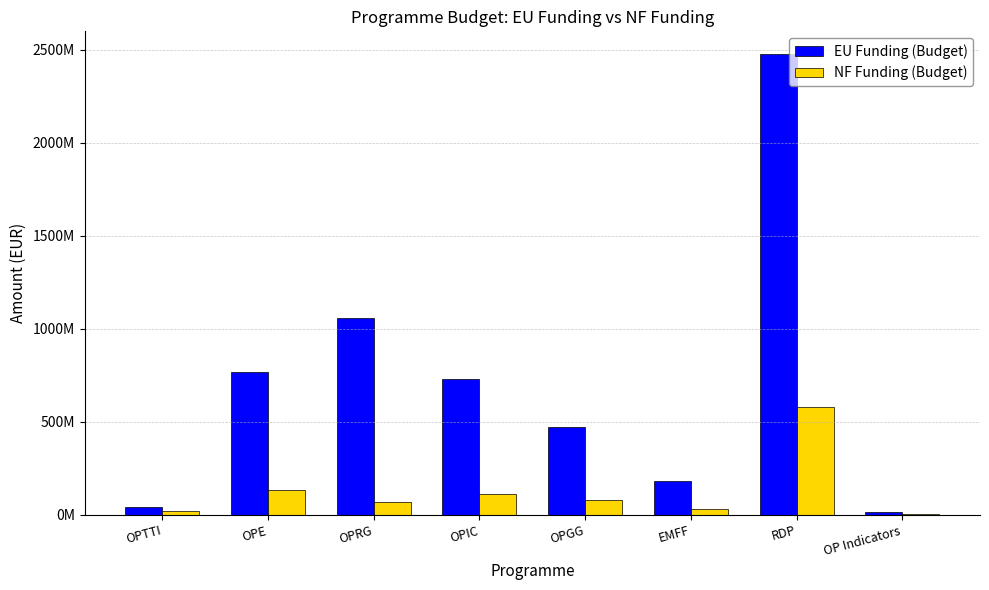

At which label is EU Funding (Budget) closest to 1243425532?

OPRG